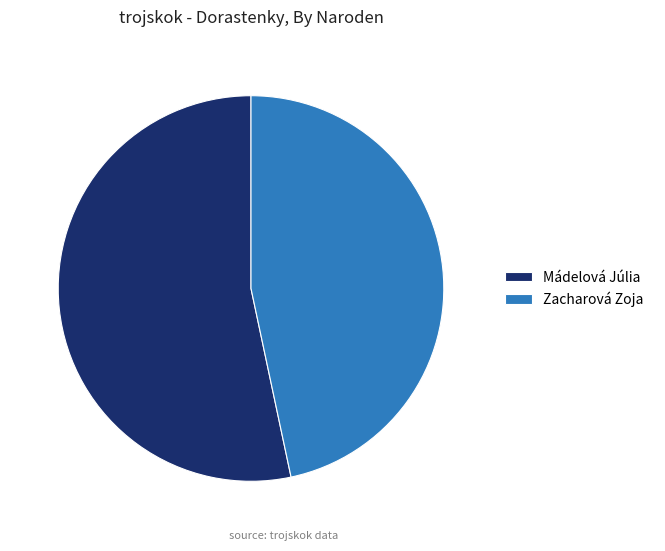

What is the ratio of the value at Mádelová Júlia to the value at Zacharová Zoja?

1.1